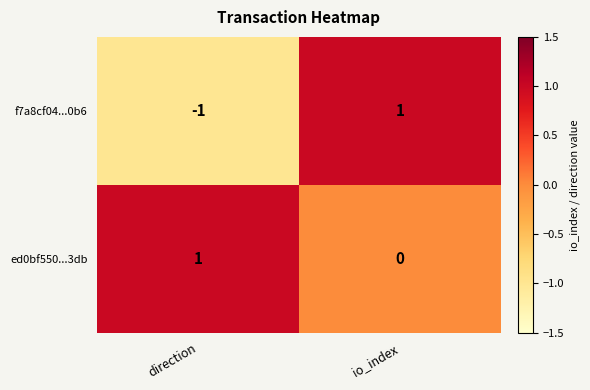

Which category has the highest value in the f7a8cf04...0b6 series?

io_index